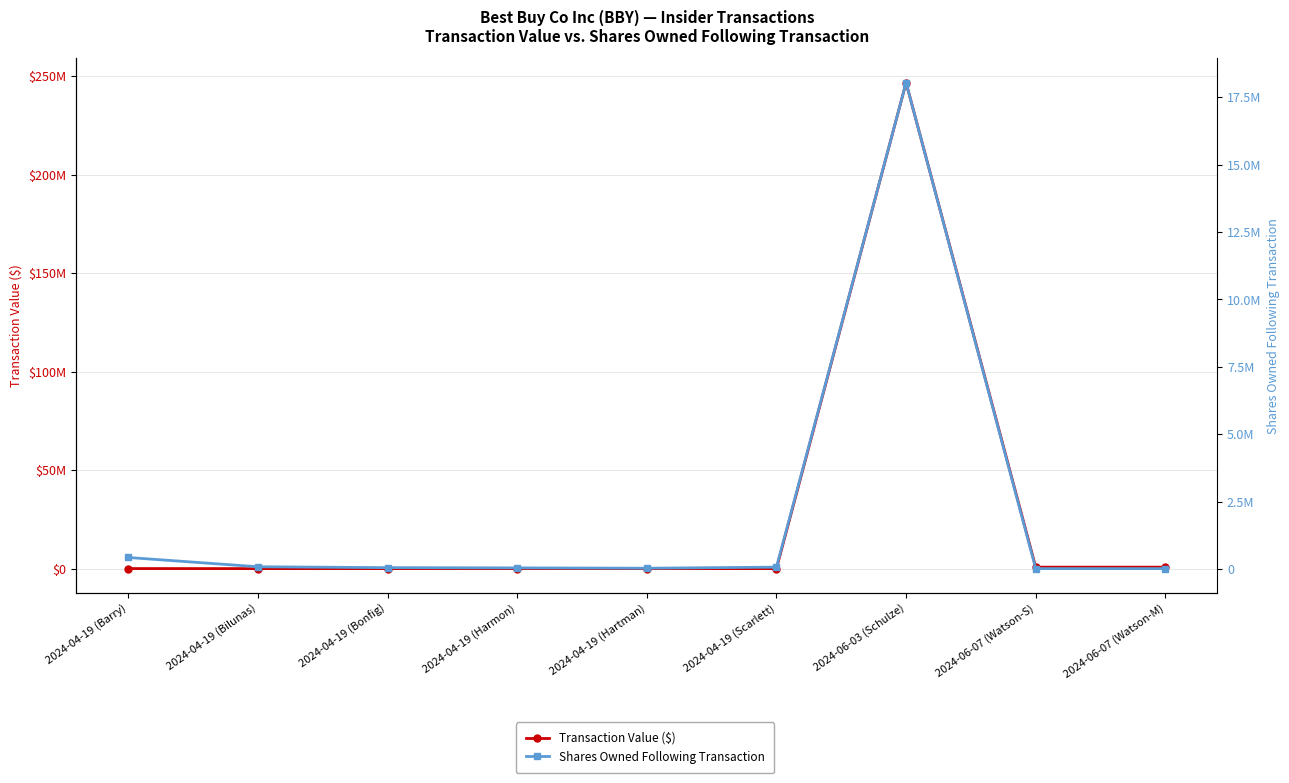

Reading right to left, list all the values displayed in this chart.

Transaction Value ($): 737539	737539	246713151	5379	4091	5985	7197	8409	27729
Shares Owned Following Transaction: 22279	22279	18033040	76640	37355	49073	57900	91250	434353